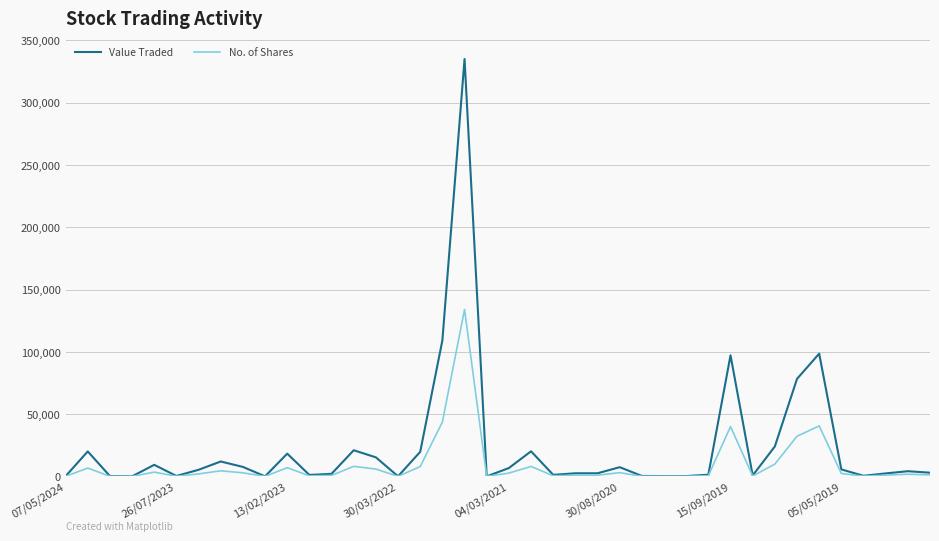

Rank the series by their maximum value, from highest to lowest.

Value Traded, No. of Shares